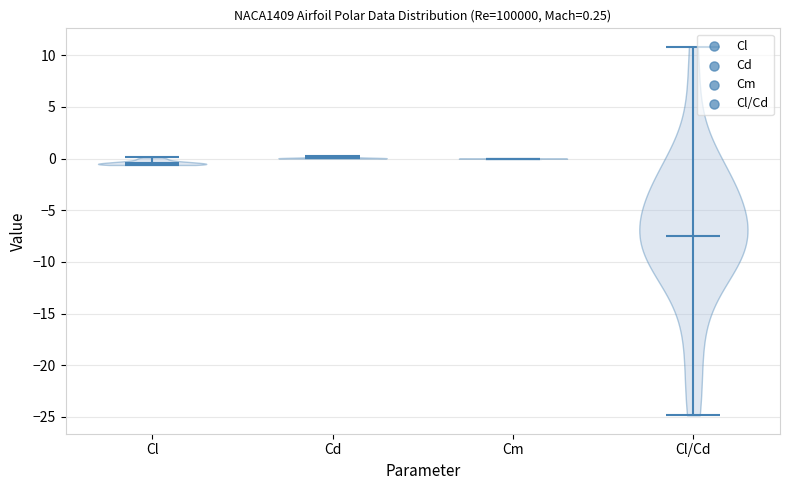

Which violin has the lowest median line?

Cl/Cd